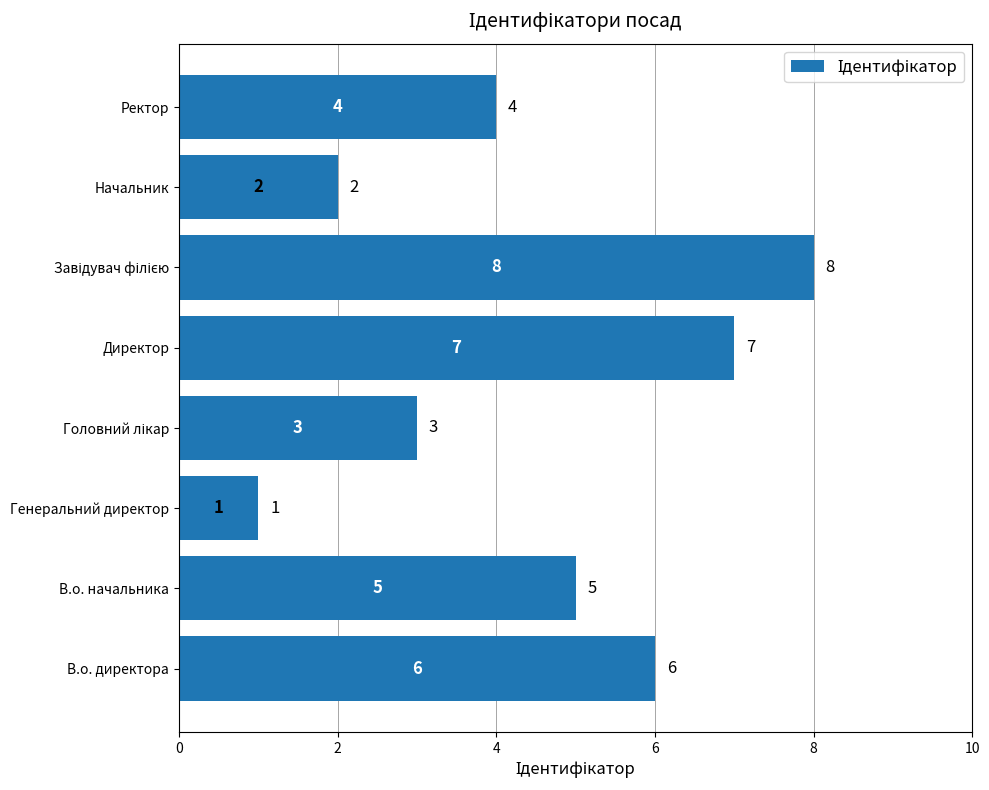

Approximately how many times larger is the value at В.о. директора compared to В.о. начальника?

1.2